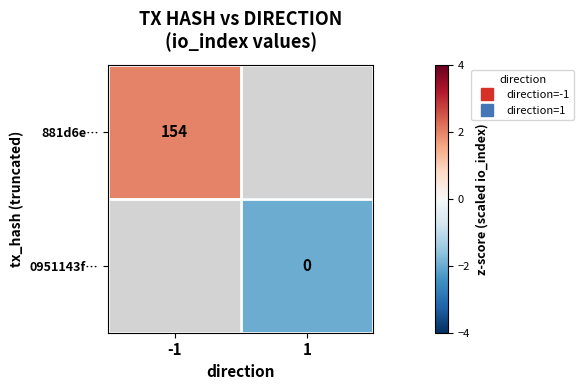

The 881d6e… series shows 0.9 at -1. True or false?

False